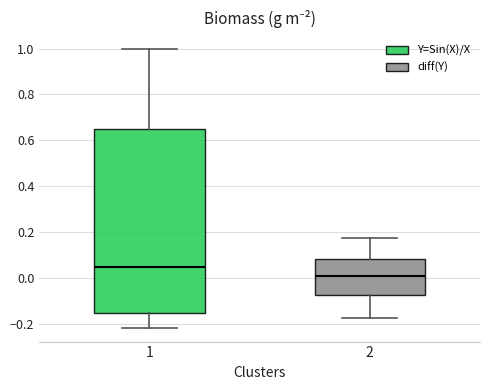

Comparing the boxes themselves (not the whiskers), which one is the tallest?

1